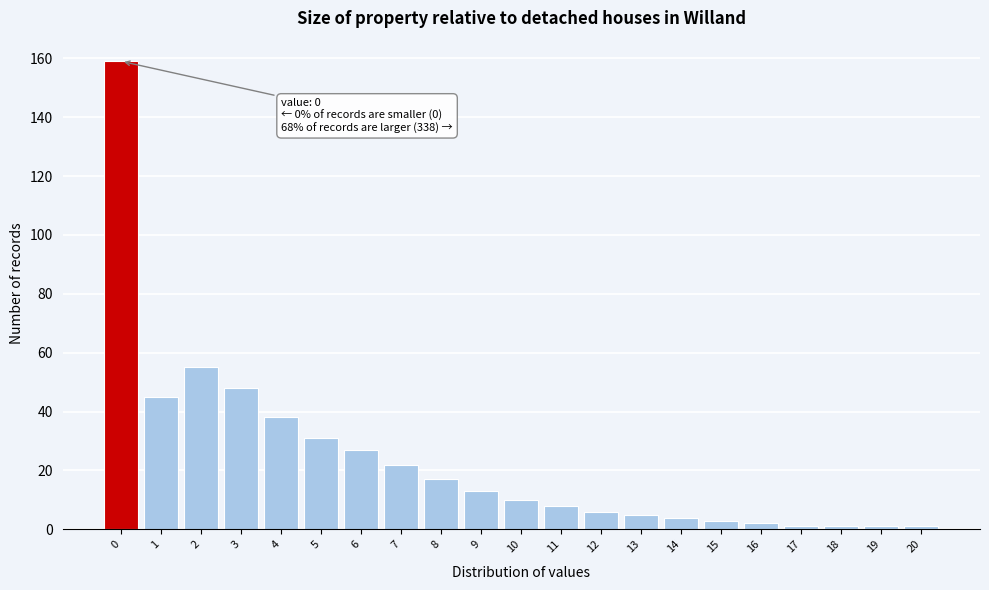

Reading right to left, extract all data points from this chart.

20=1	19=1	18=1	17=1	16=2	15=3	14=4	13=5	12=6	11=8	10=10	9=13	8=17	7=22	6=27	5=31	4=38	3=48	2=55	1=45	0=159